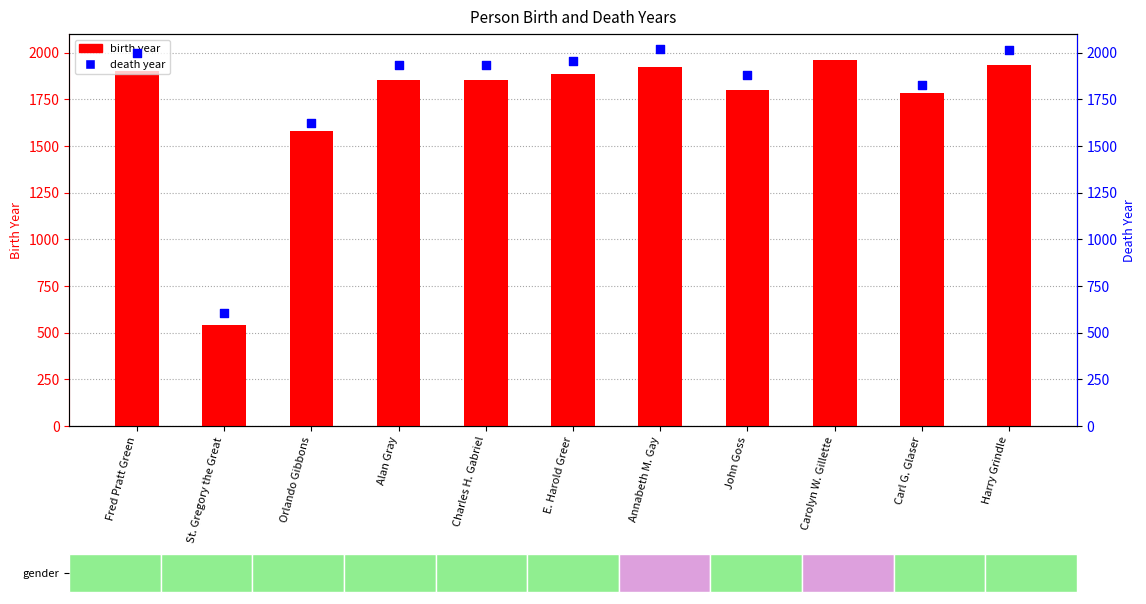

Approximately how many times larger is the value at Fred Pratt Green compared to E. Harold Greer?

1.0